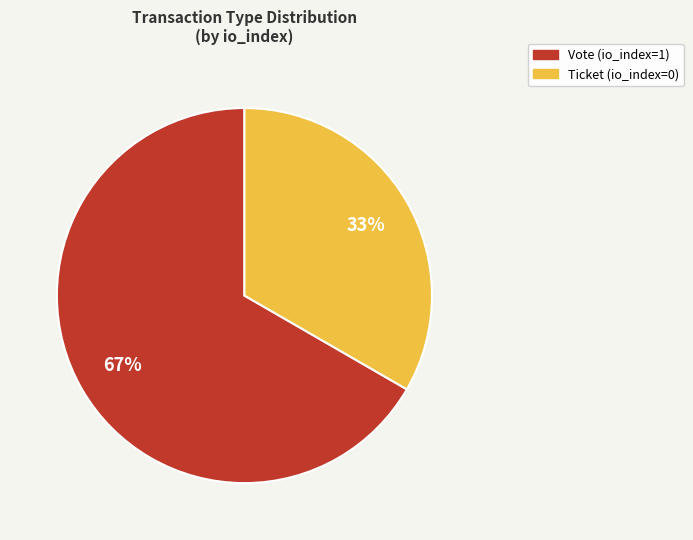

To the nearest percent, what is the average slice percentage?

50%